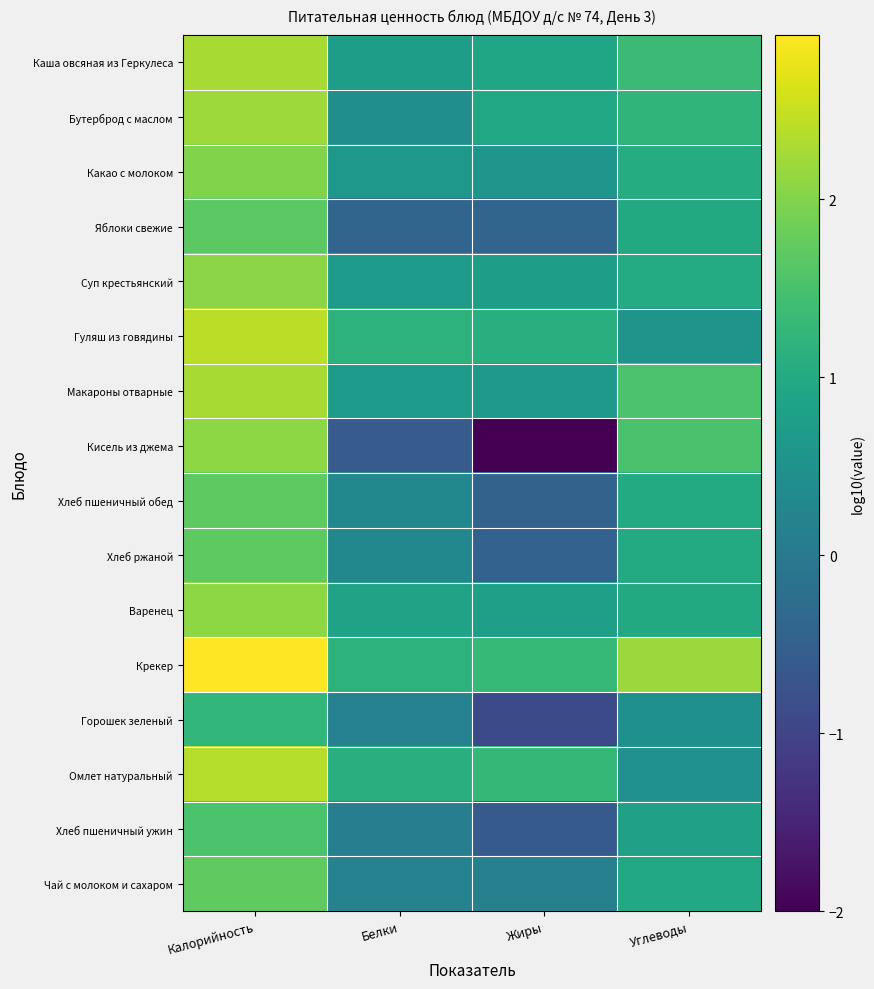

What is the maximum value shown in the chart?

2.9